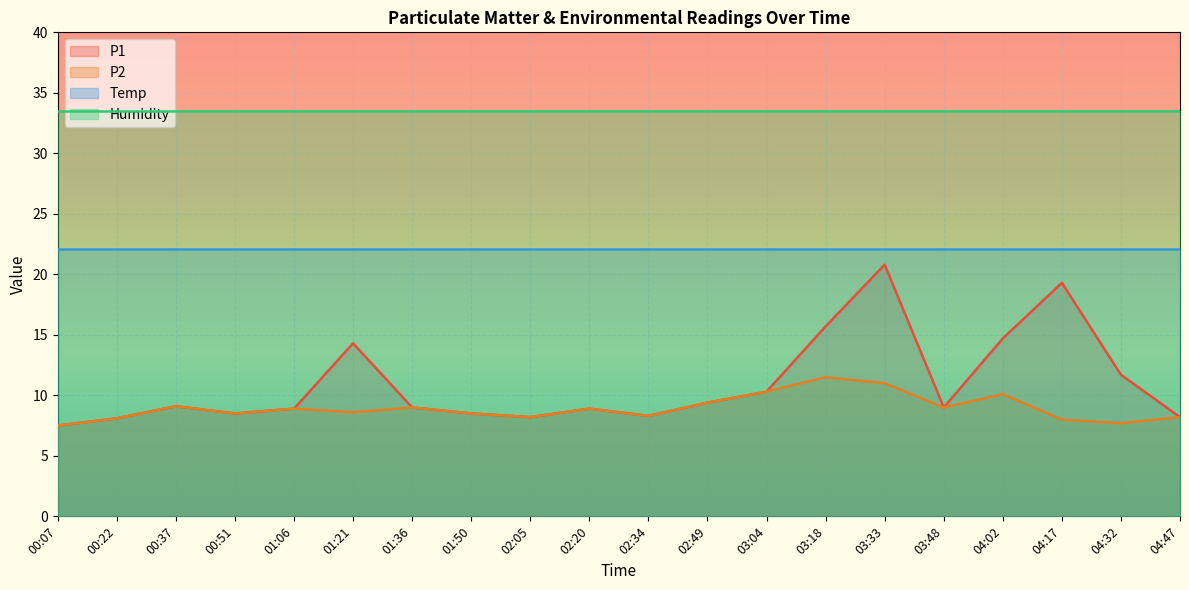

What is the average value of the P2 series?

8.9